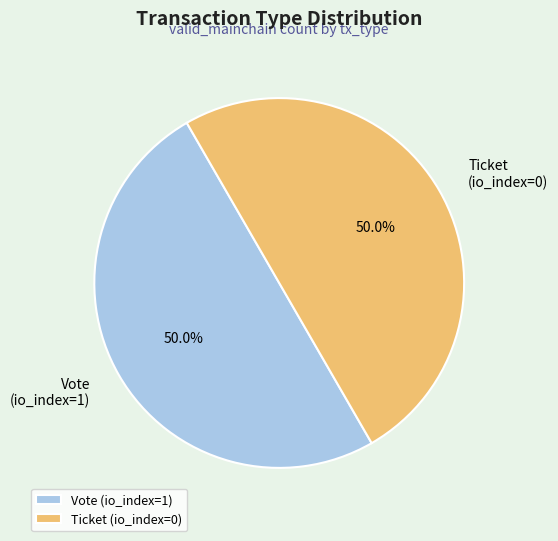

To the nearest percent, what is the average slice percentage?

50%